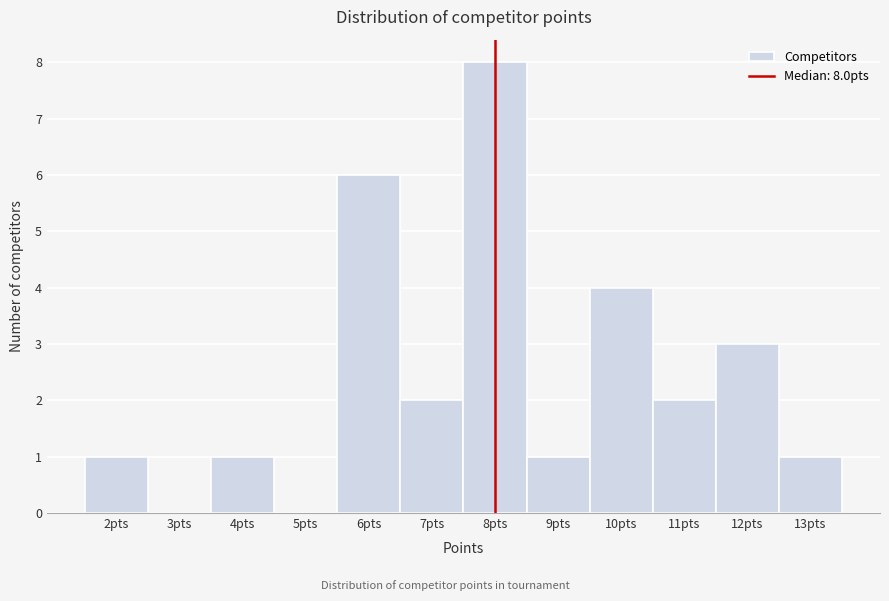

Which range on the x-axis has the tallest bar?

7.5 to 8.5